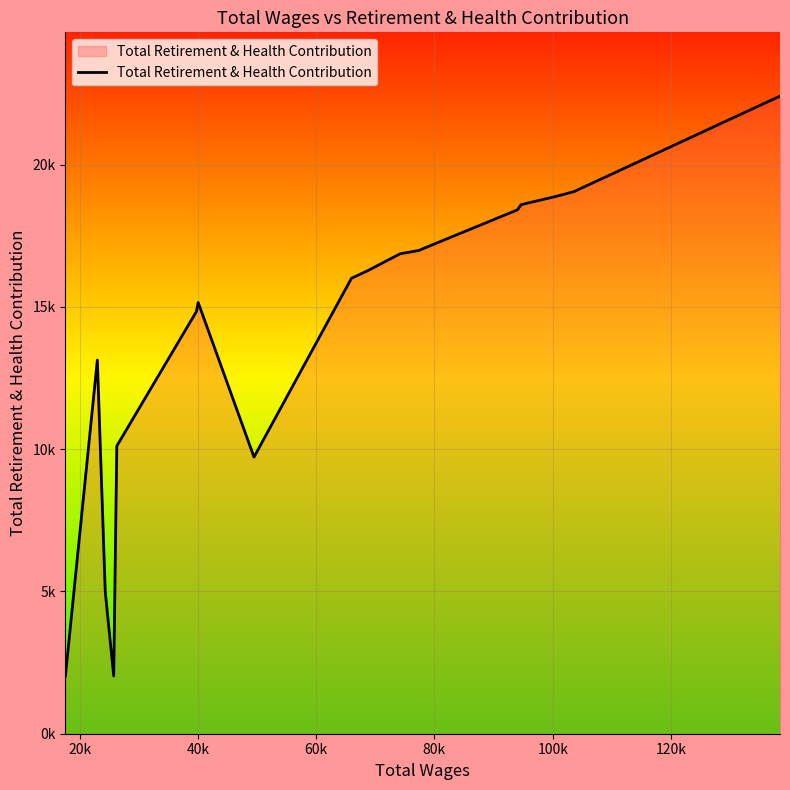

Does the chart display data point markers on the line(s)?

No